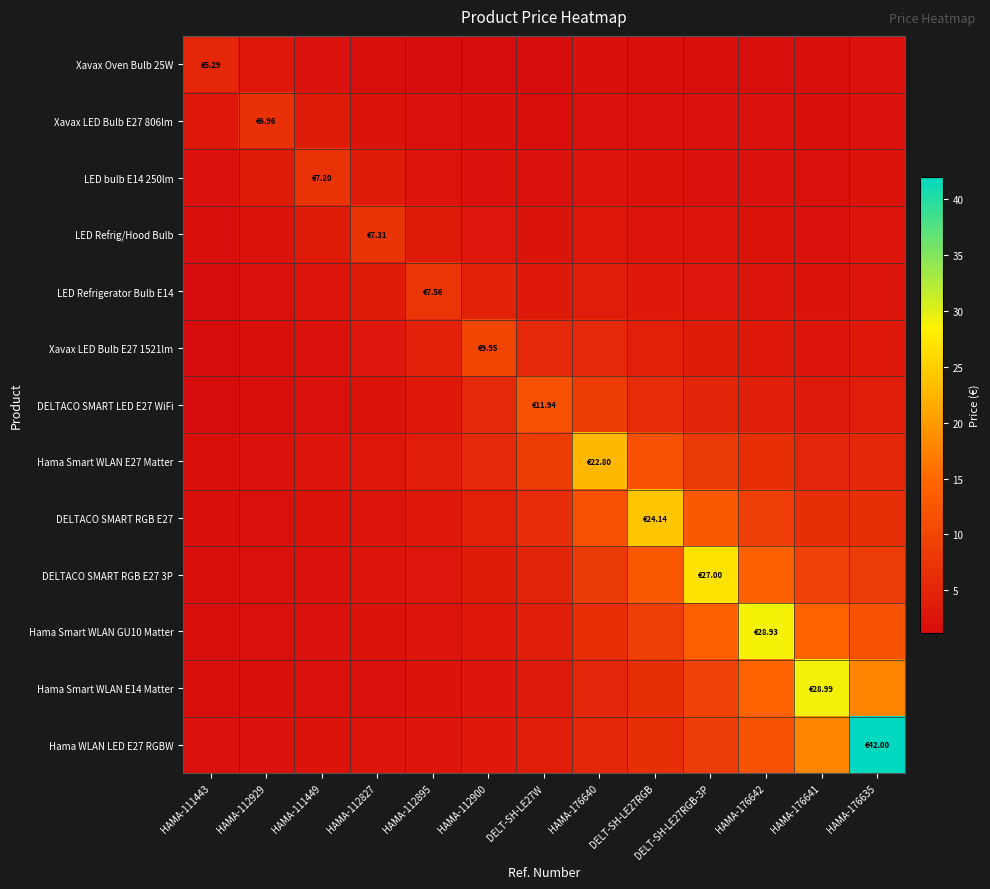

Reading right to left, list all the values displayed in this chart.

Xavax Oven Bulb 25W: HAMA-176635=1.8	HAMA-176641=1.4	HAMA-176642=1.6	DELT-SH-LE27RGB-3P=1.6	DELT-SH-LE27RGB=1.6	HAMA-176640=1.8	DELT-SH-LE27W=1.2	HAMA-112900=1.3	HAMA-112895=1.3	HAMA-112827=1.6	HAMA-111449=2.1	HAMA-112929=3.1	HAMA-111443=5.3
Xavax LED Bulb E27 806lm: HAMA-176635=2.0	HAMA-176641=1.6	HAMA-176642=1.8	DELT-SH-LE27RGB-3P=1.9	DELT-SH-LE27RGB=1.9	HAMA-176640=2.1	DELT-SH-LE27W=1.6	HAMA-112900=1.7	HAMA-112895=1.8	HAMA-112827=2.4	HAMA-111449=3.5	HAMA-112929=7.0	HAMA-111443=3.1
LED bulb E14 250lm: HAMA-176635=2.2	HAMA-176641=1.8	HAMA-176642=2.0	DELT-SH-LE27RGB-3P=2.1	DELT-SH-LE27RGB=2.2	HAMA-176640=2.5	DELT-SH-LE27W=1.9	HAMA-112900=2.1	HAMA-112895=2.5	HAMA-112827=3.6	HAMA-111449=7.2	HAMA-112929=3.5	HAMA-111443=2.1
LED Refrig/Hood Bulb: HAMA-176635=2.5	HAMA-176641=2.0	HAMA-176642=2.3	DELT-SH-LE27RGB-3P=2.5	DELT-SH-LE27RGB=2.6	HAMA-176640=3.0	DELT-SH-LE27W=2.4	HAMA-112900=2.9	HAMA-112895=3.7	HAMA-112827=7.3	HAMA-111449=3.6	HAMA-112929=2.4	HAMA-111443=1.6
LED Refrigerator Bulb E14: HAMA-176635=2.8	HAMA-176641=2.3	HAMA-176642=2.6	DELT-SH-LE27RGB-3P=2.9	DELT-SH-LE27RGB=3.2	HAMA-176640=3.8	DELT-SH-LE27W=3.2	HAMA-112900=4.4	HAMA-112895=7.6	HAMA-112827=3.7	HAMA-111449=2.5	HAMA-112929=1.8	HAMA-111443=1.3
Xavax LED Bulb E27 1521lm: HAMA-176635=3.2	HAMA-176641=2.8	HAMA-176642=3.2	DELT-SH-LE27RGB-3P=3.7	DELT-SH-LE27RGB=4.3	HAMA-176640=5.5	DELT-SH-LE27W=5.5	HAMA-112900=9.9	HAMA-112895=4.4	HAMA-112827=2.9	HAMA-111449=2.1	HAMA-112929=1.7	HAMA-111443=1.3
DELTACO SMART LED E27 WiFi: HAMA-176635=3.9	HAMA-176641=3.4	HAMA-176642=4.1	DELT-SH-LE27RGB-3P=4.9	DELT-SH-LE27RGB=6.0	HAMA-176640=8.7	DELT-SH-LE27W=11.9	HAMA-112900=5.5	HAMA-112895=3.2	HAMA-112827=2.4	HAMA-111449=1.9	HAMA-112929=1.6	HAMA-111443=1.2
Hama Smart WLAN E27 Matter: HAMA-176635=5.4	HAMA-176641=5.2	HAMA-176642=6.5	DELT-SH-LE27RGB-3P=8.3	DELT-SH-LE27RGB=11.7	HAMA-176640=22.8	DELT-SH-LE27W=8.7	HAMA-112900=5.5	HAMA-112895=3.8	HAMA-112827=3.0	HAMA-111449=2.5	HAMA-112929=2.1	HAMA-111443=1.8
DELTACO SMART RGB E27: HAMA-176635=6.6	HAMA-176641=6.6	HAMA-176642=8.8	DELT-SH-LE27RGB-3P=12.8	DELT-SH-LE27RGB=24.1	HAMA-176640=11.7	DELT-SH-LE27W=6.0	HAMA-112900=4.3	HAMA-112895=3.2	HAMA-112827=2.6	HAMA-111449=2.2	HAMA-112929=1.9	HAMA-111443=1.6
DELTACO SMART RGB E27 3P: HAMA-176635=8.6	HAMA-176641=9.3	HAMA-176642=14.0	DELT-SH-LE27RGB-3P=27.0	DELT-SH-LE27RGB=12.8	HAMA-176640=8.3	DELT-SH-LE27W=4.9	HAMA-112900=3.7	HAMA-112895=2.9	HAMA-112827=2.5	HAMA-111449=2.1	HAMA-112929=1.9	HAMA-111443=1.6
Hama Smart WLAN GU10 Matter: HAMA-176635=11.8	HAMA-176641=14.5	HAMA-176642=28.9	DELT-SH-LE27RGB-3P=14.0	DELT-SH-LE27RGB=8.8	HAMA-176640=6.5	DELT-SH-LE27W=4.1	HAMA-112900=3.2	HAMA-112895=2.6	HAMA-112827=2.3	HAMA-111449=2.0	HAMA-112929=1.8	HAMA-111443=1.6
Hama Smart WLAN E14 Matter: HAMA-176635=17.7	HAMA-176641=29.0	HAMA-176642=14.5	DELT-SH-LE27RGB-3P=9.3	DELT-SH-LE27RGB=6.6	HAMA-176640=5.2	DELT-SH-LE27W=3.4	HAMA-112900=2.8	HAMA-112895=2.3	HAMA-112827=2.0	HAMA-111449=1.8	HAMA-112929=1.6	HAMA-111443=1.4
Hama WLAN LED E27 RGBW: HAMA-176635=42.0	HAMA-176641=17.7	HAMA-176642=11.8	DELT-SH-LE27RGB-3P=8.6	DELT-SH-LE27RGB=6.6	HAMA-176640=5.4	DELT-SH-LE27W=3.9	HAMA-112900=3.2	HAMA-112895=2.8	HAMA-112827=2.5	HAMA-111449=2.2	HAMA-112929=2.0	HAMA-111443=1.8